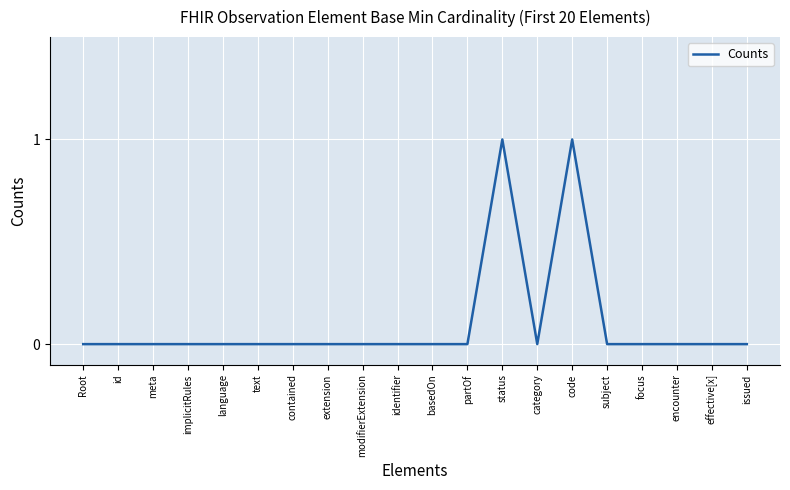

What position from the left is id?

2